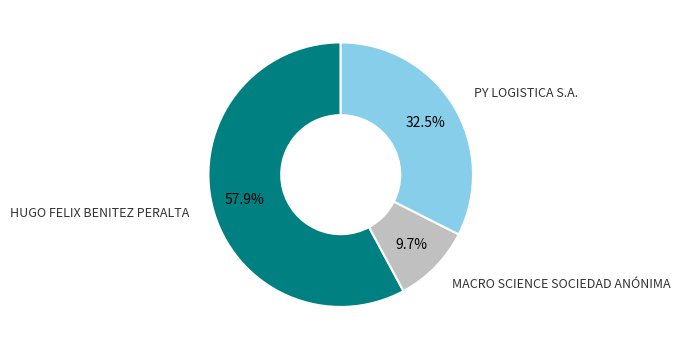

Is there a majority slice in this chart?

Yes